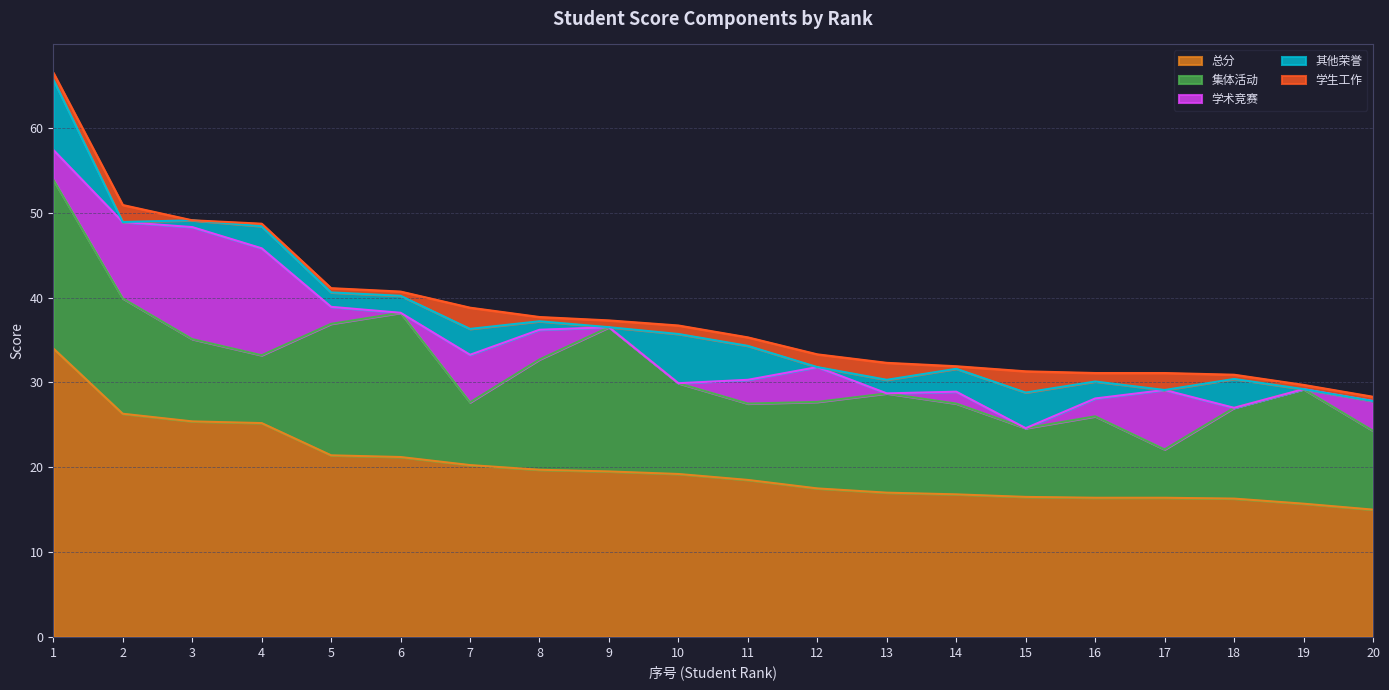

How many interior local peaks does the 集体活动 series have?

5